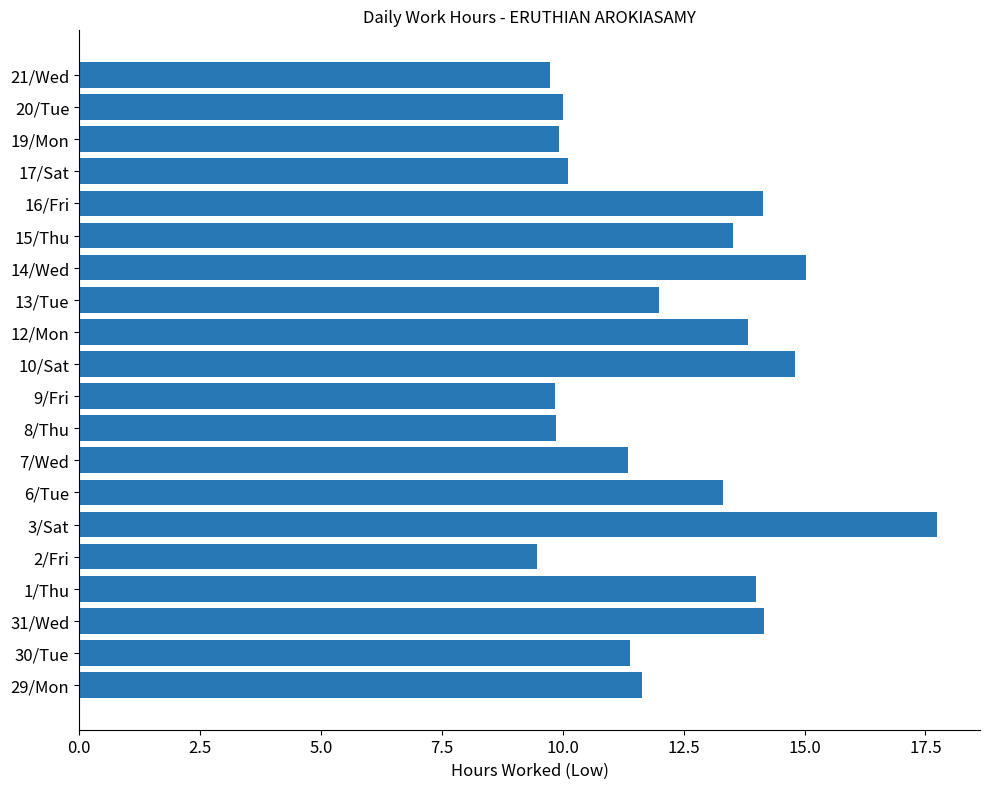

What is the sum of all values?

245.8